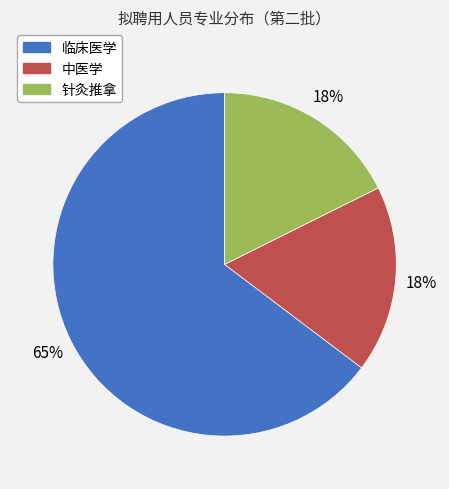

Approximately how many times larger is the value at 中医学 compared to 针灸推拿?

1.0